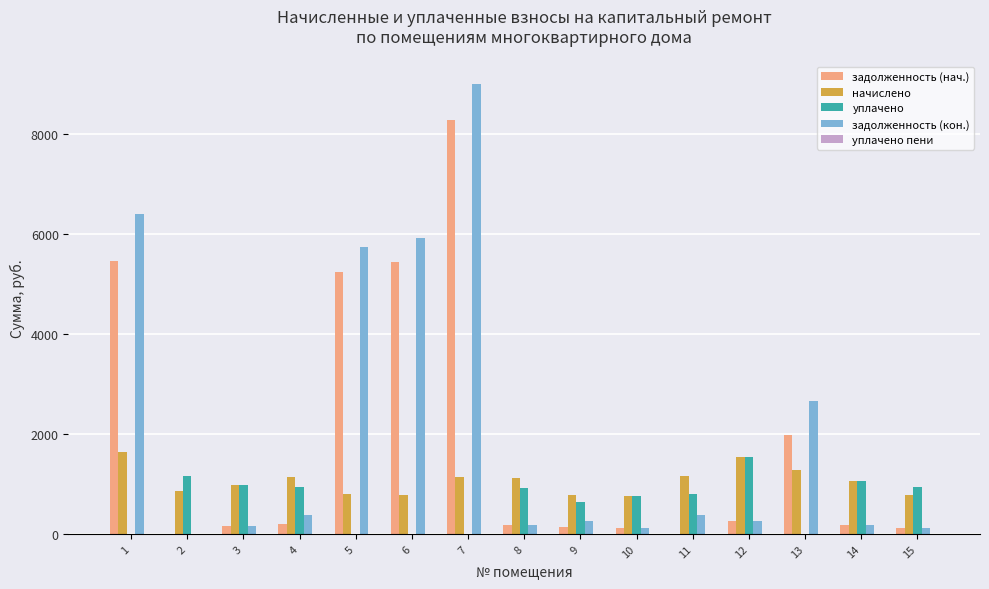

Which label corresponds to the largest value in the chart?

7